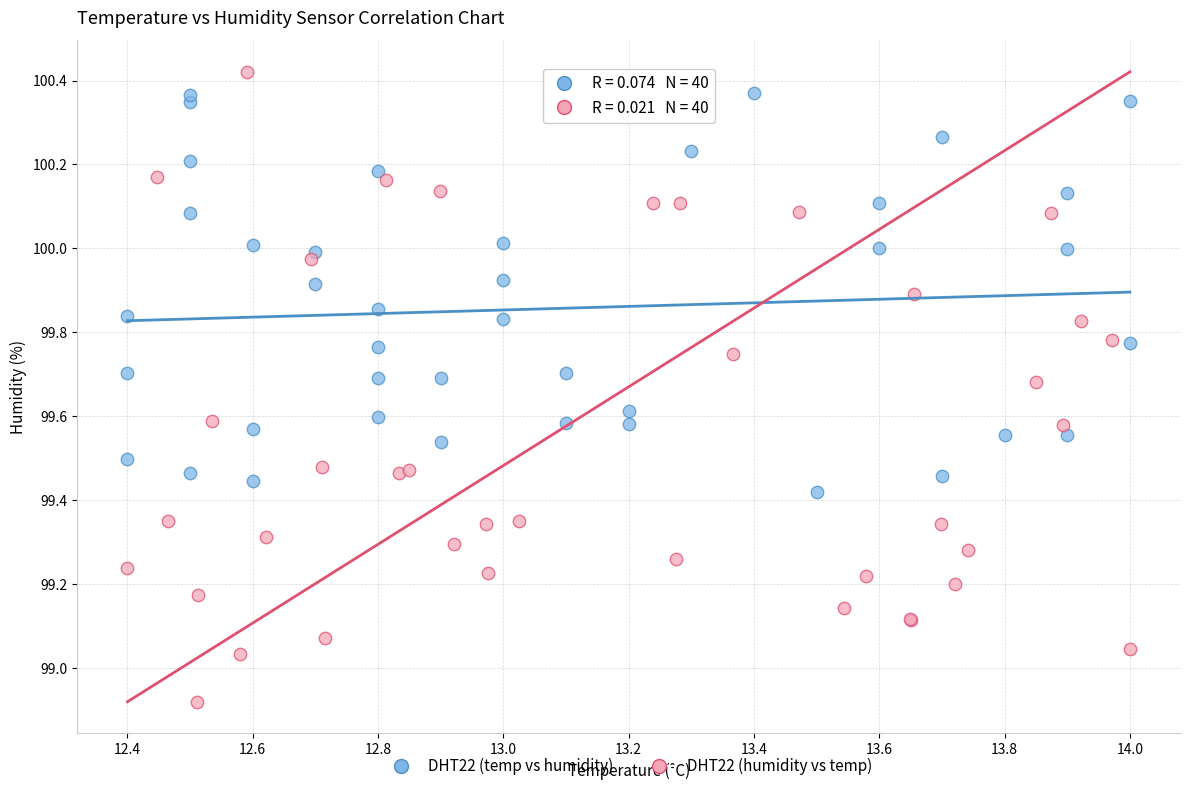

Which series has the widest spread of Y values?

DHT22 (humidity vs temp)